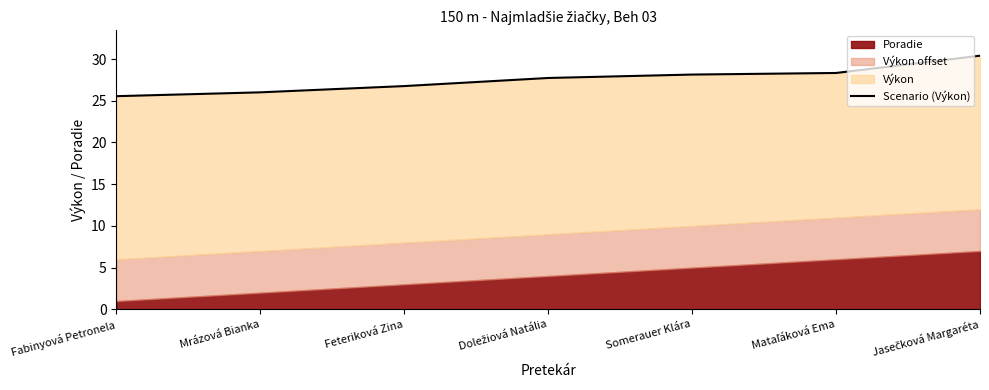

What is the difference between the second highest and second lowest values?

2.3